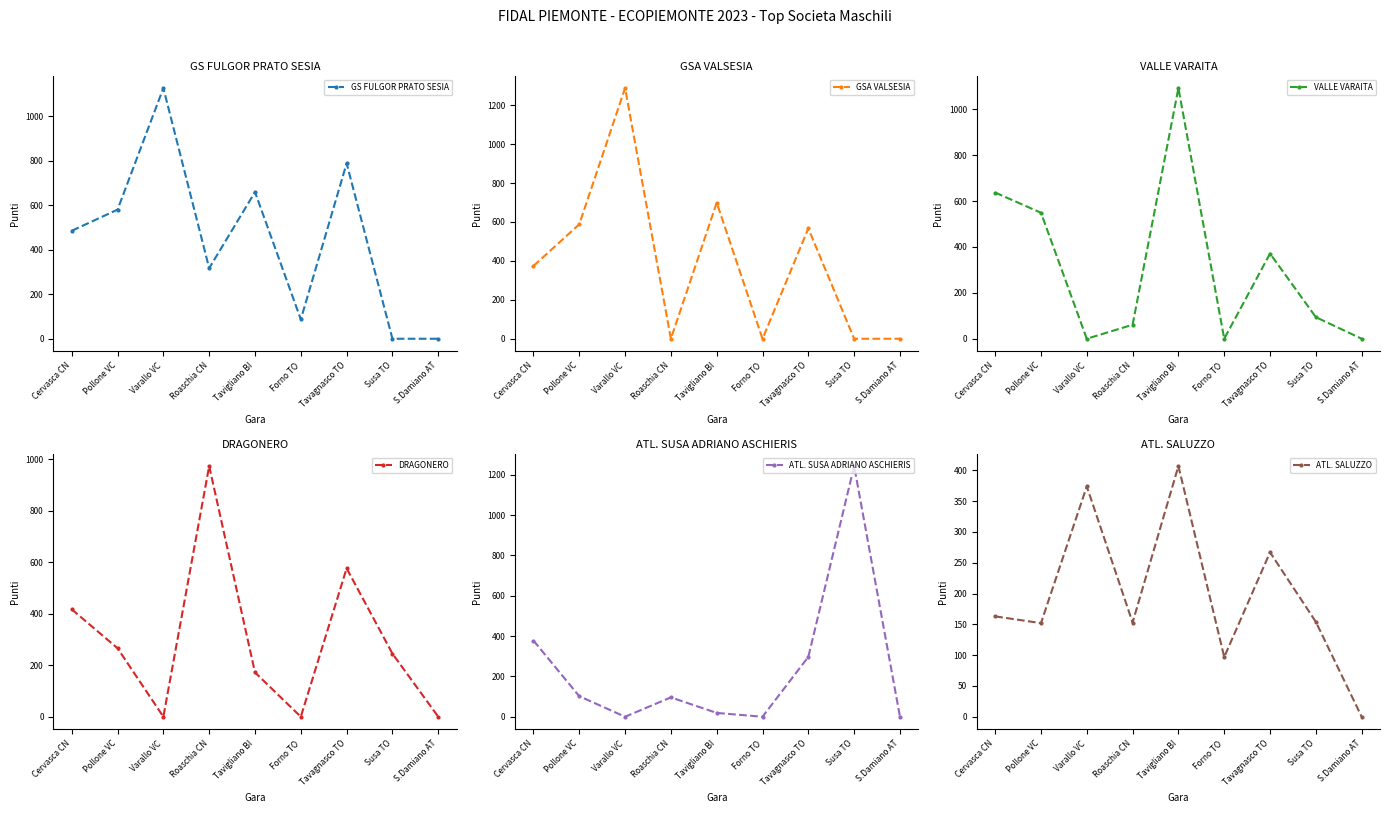

Reading left to right, extract all data points from this chart.

GS FULGOR PRATO SESIA: Cervasca CN=485	Pollone VC=580	Varallo VC=1126	Roaschia CN=317	Tavigliano BI=659	Forno TO=87	Tavagnasco TO=788	Susa TO=0	S.Damiano AT=0
GSA VALSESIA: Cervasca CN=374	Pollone VC=588	Varallo VC=1288	Roaschia CN=0	Tavigliano BI=699	Forno TO=0	Tavagnasco TO=567	Susa TO=0	S.Damiano AT=0
VALLE VARAITA: Cervasca CN=637	Pollone VC=549	Varallo VC=0	Roaschia CN=61	Tavigliano BI=1092	Forno TO=0	Tavagnasco TO=371	Susa TO=94	S.Damiano AT=0
DRAGONERO: Cervasca CN=417	Pollone VC=266	Varallo VC=0	Roaschia CN=973	Tavigliano BI=172	Forno TO=0	Tavagnasco TO=576	Susa TO=245	S.Damiano AT=0
ATL. SUSA ADRIANO ASCHIERIS: Cervasca CN=378	Pollone VC=102	Varallo VC=0	Roaschia CN=96	Tavigliano BI=19	Forno TO=0	Tavagnasco TO=297	Susa TO=1243	S.Damiano AT=0
ATL. SALUZZO: Cervasca CN=163	Pollone VC=152	Varallo VC=374	Roaschia CN=153	Tavigliano BI=407	Forno TO=97	Tavagnasco TO=267	Susa TO=154	S.Damiano AT=0